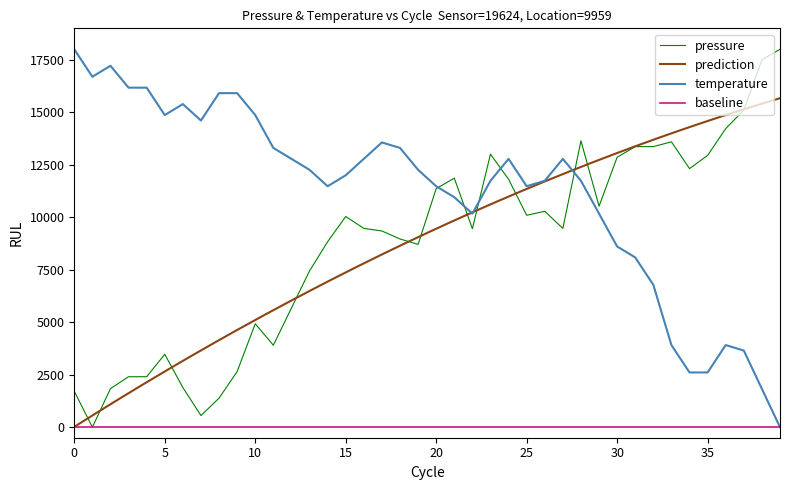

Where does the temperature series first go above 12260?

0